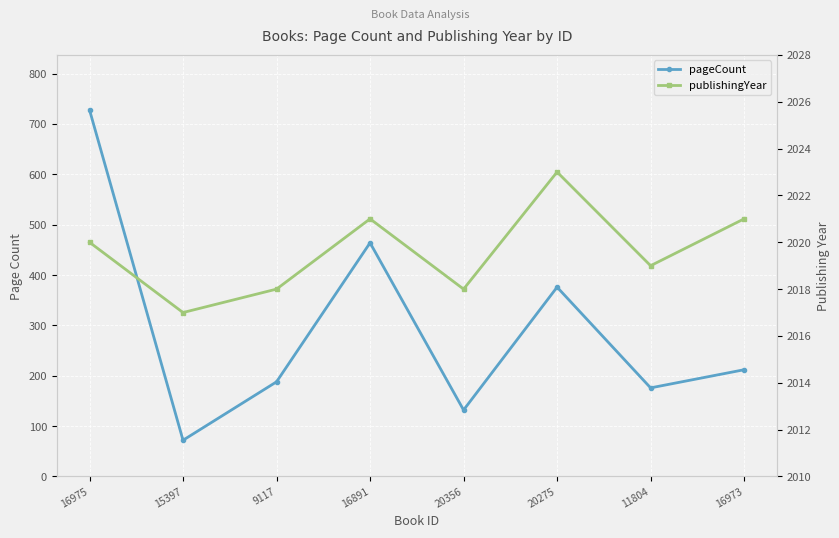

Reading left to right, extract all data points from this chart.

pageCount: 16975=728	15397=72	9117=188	16891=464	20356=132	20275=376	11804=176	16973=212
publishingYear: 16975=2020	15397=2017	9117=2018	16891=2021	20356=2018	20275=2023	11804=2019	16973=2021